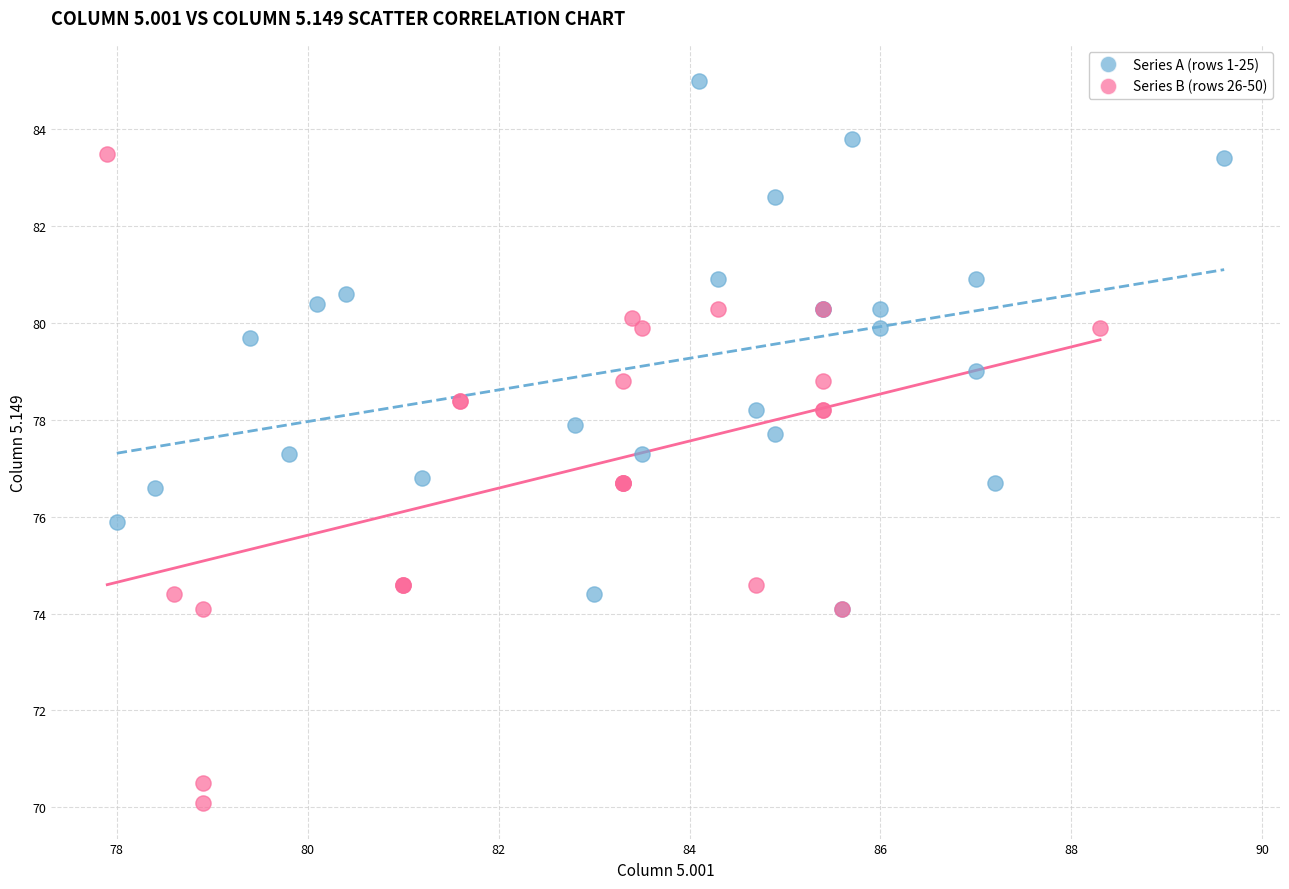

Which series has the largest Y range (max minus min)?

Series B (rows 26-50)